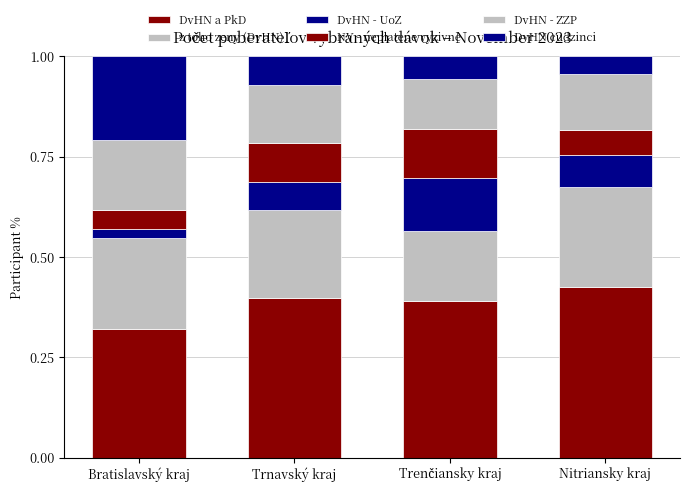

What is the label of the 1st bar from the left?

Bratislavský kraj